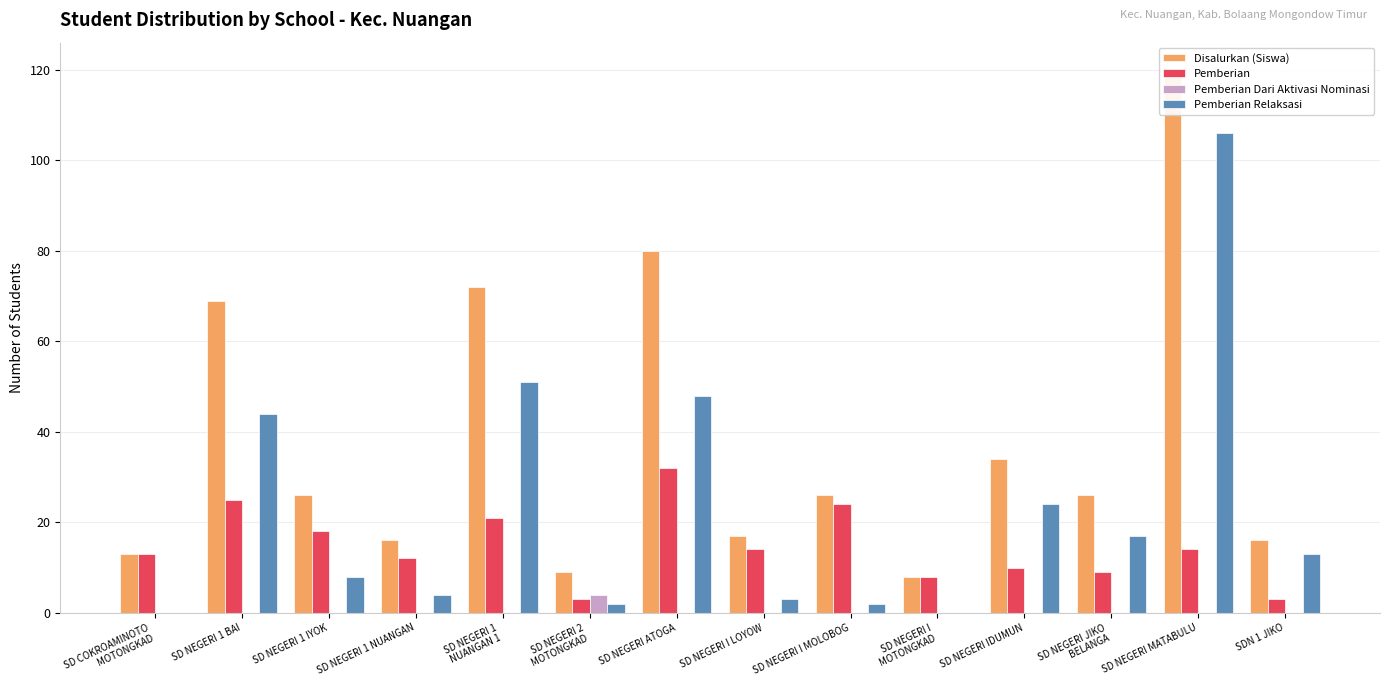

At which category is the sum across all series the highest?

SD NEGERI MATABULU